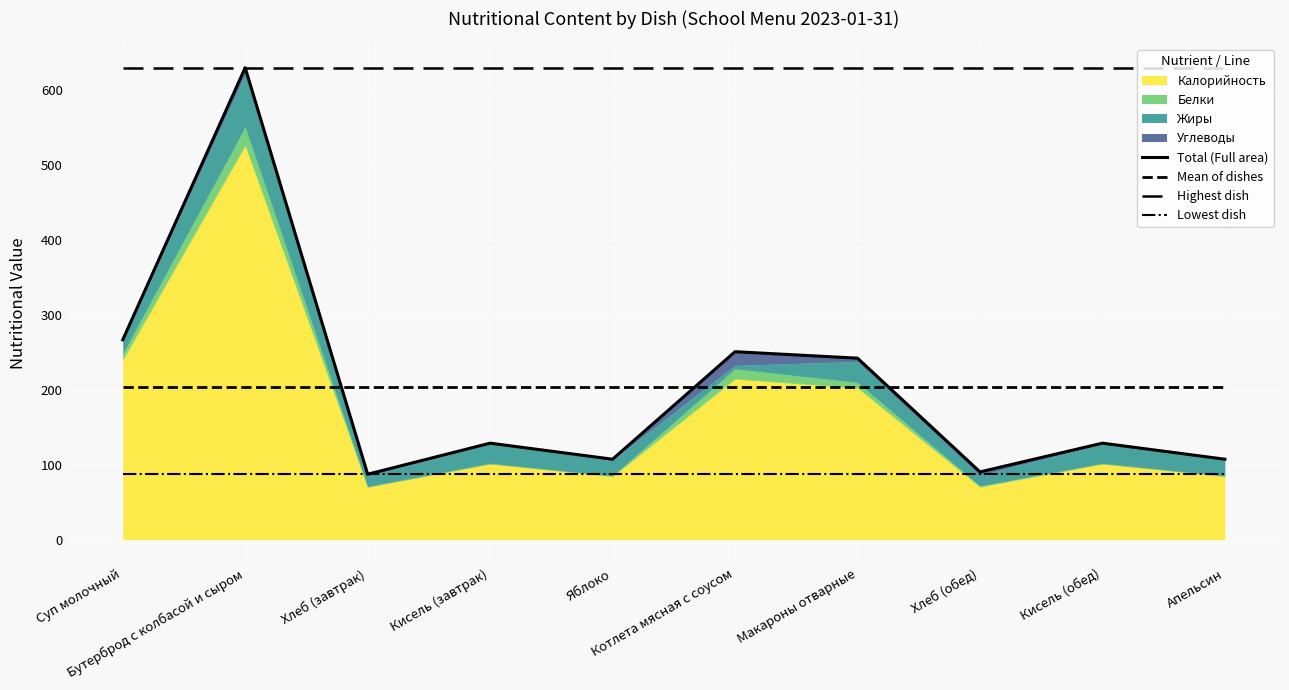

Is it true that Total (Full area) equals 184.3 at Апельсин?

False